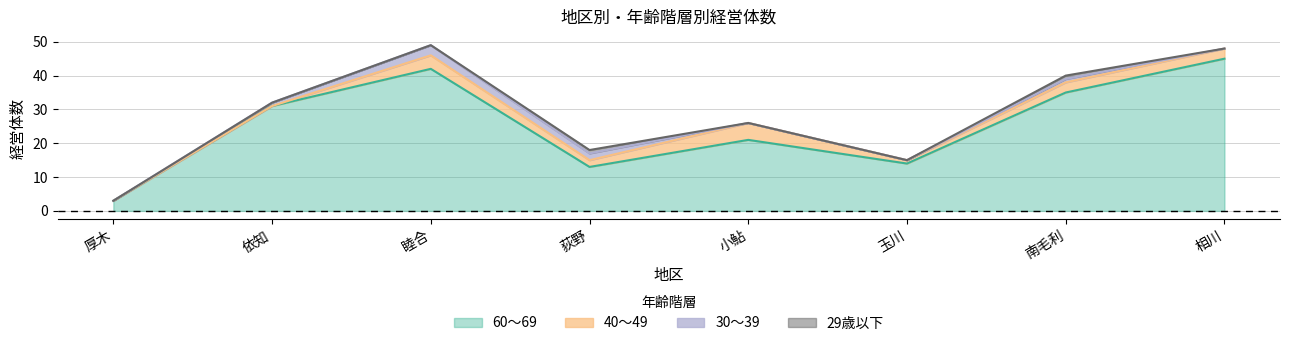

At 睦合, list the series in order from largest to smallest.

60～69, 40～49, 30～39, 29歳以下